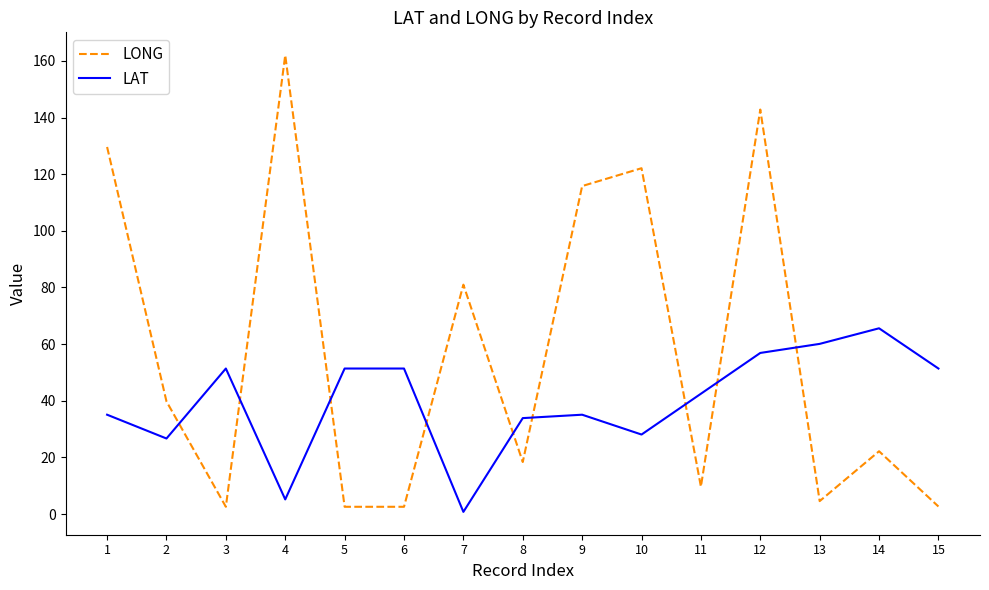

Which series ends up on top after the final intersection of LAT and LONG?

LAT